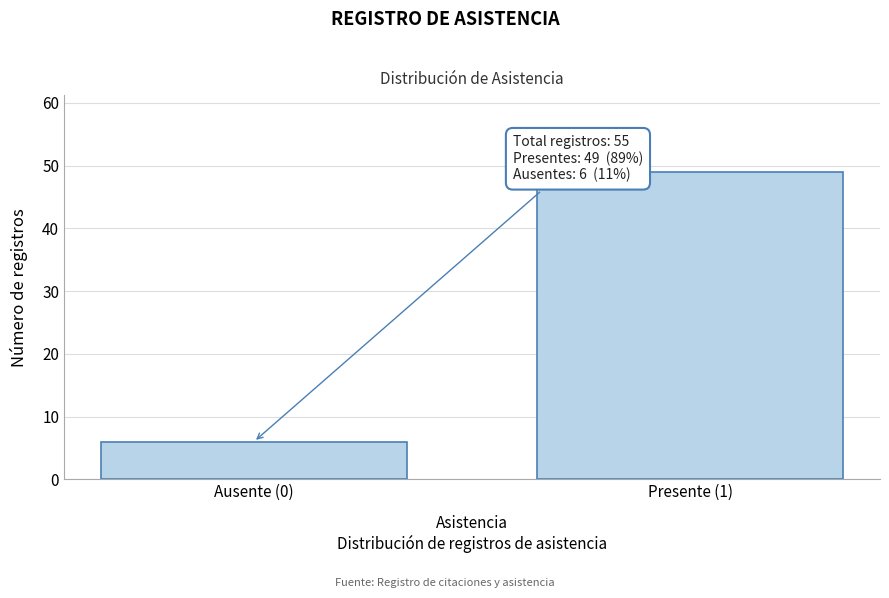

Reading right to left, list all the values displayed in this chart.

Presente (1)=49	Ausente (0)=6